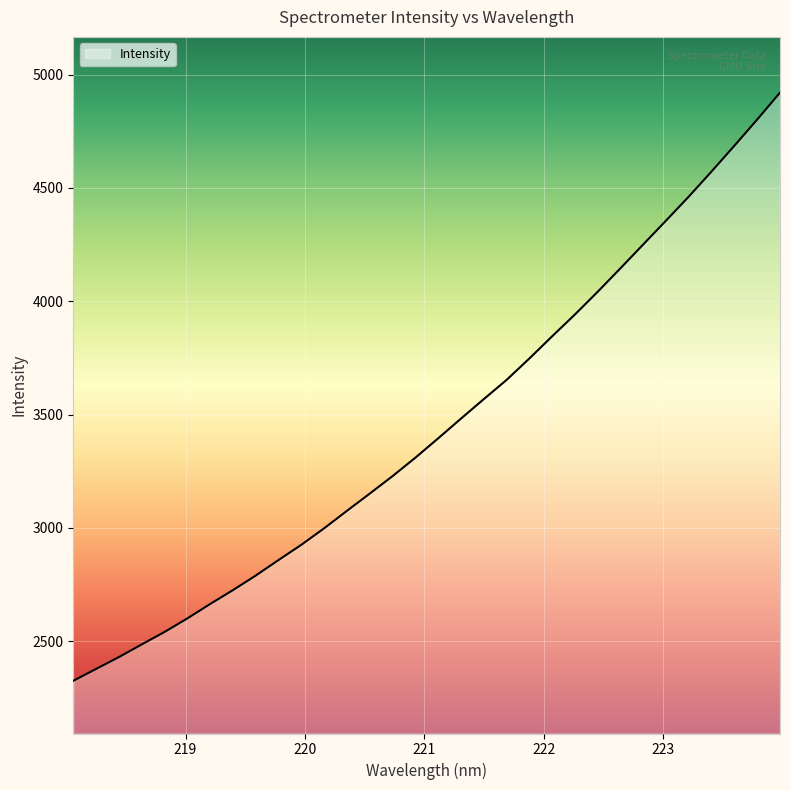

What is the greatest value displayed?

4920.2